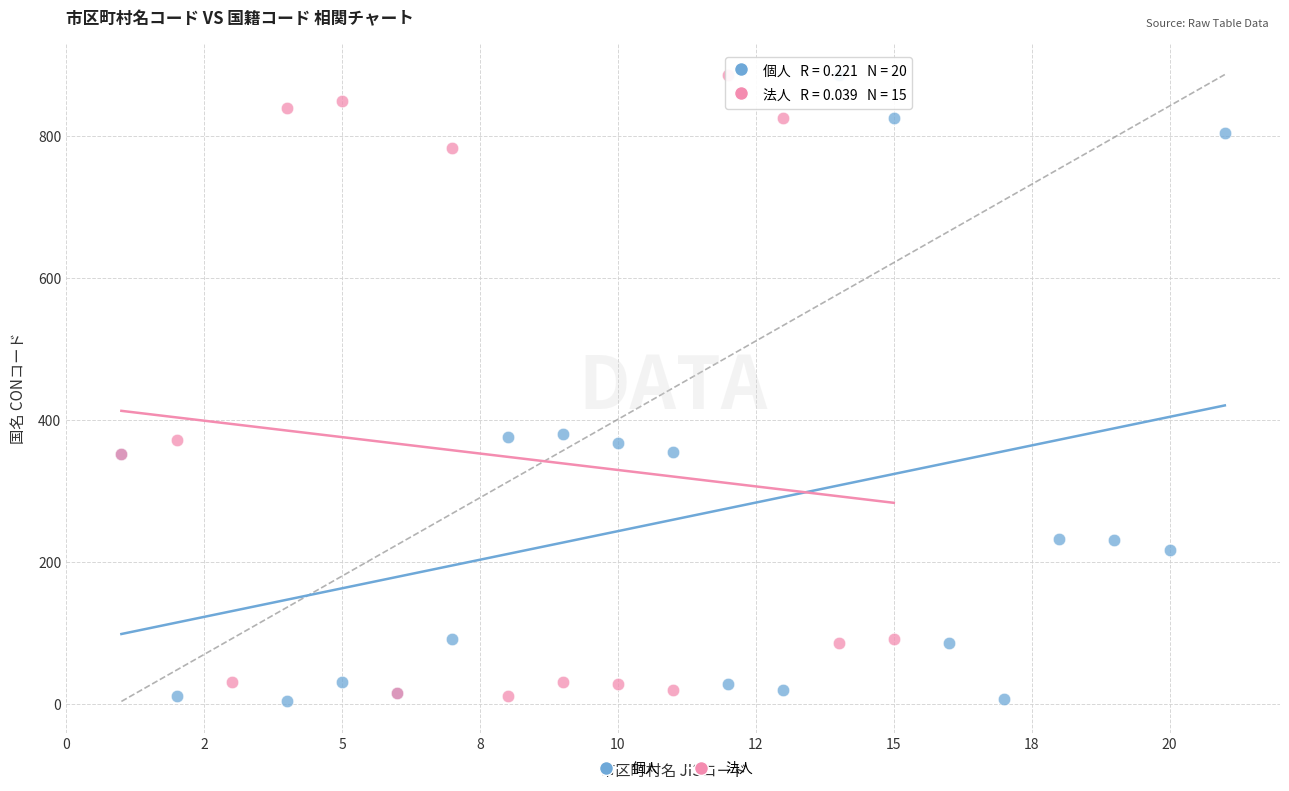

What are all the series names shown in the legend?

個人, 法人